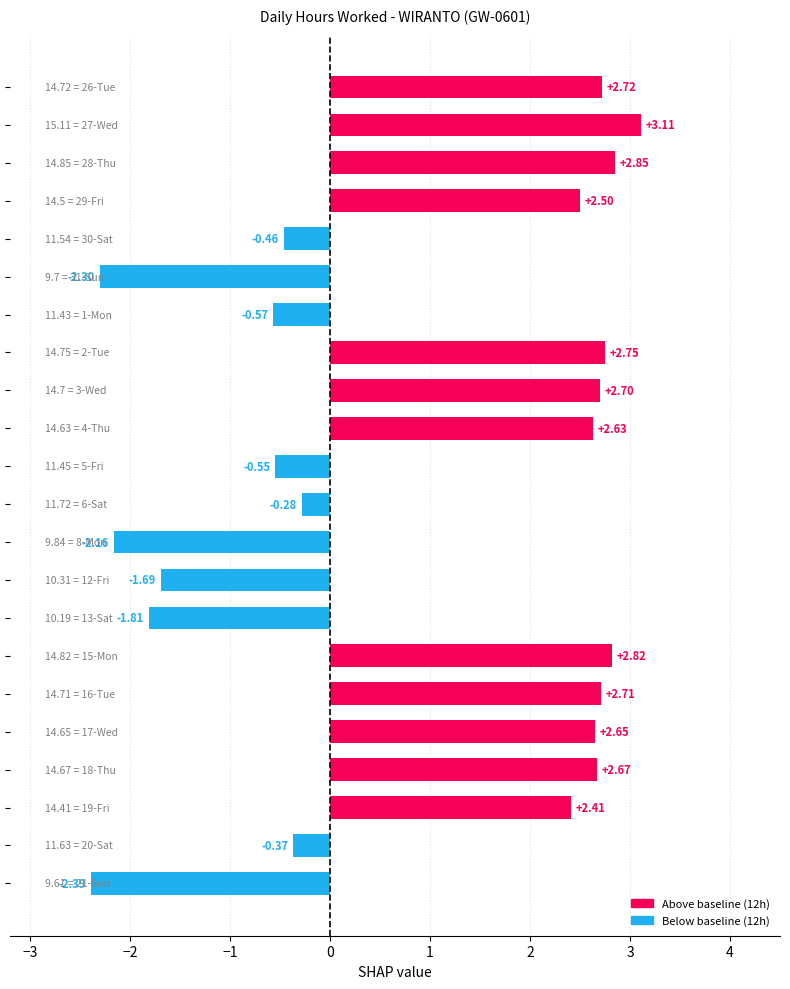

What is the difference between the maximum and second lowest values?

5.4